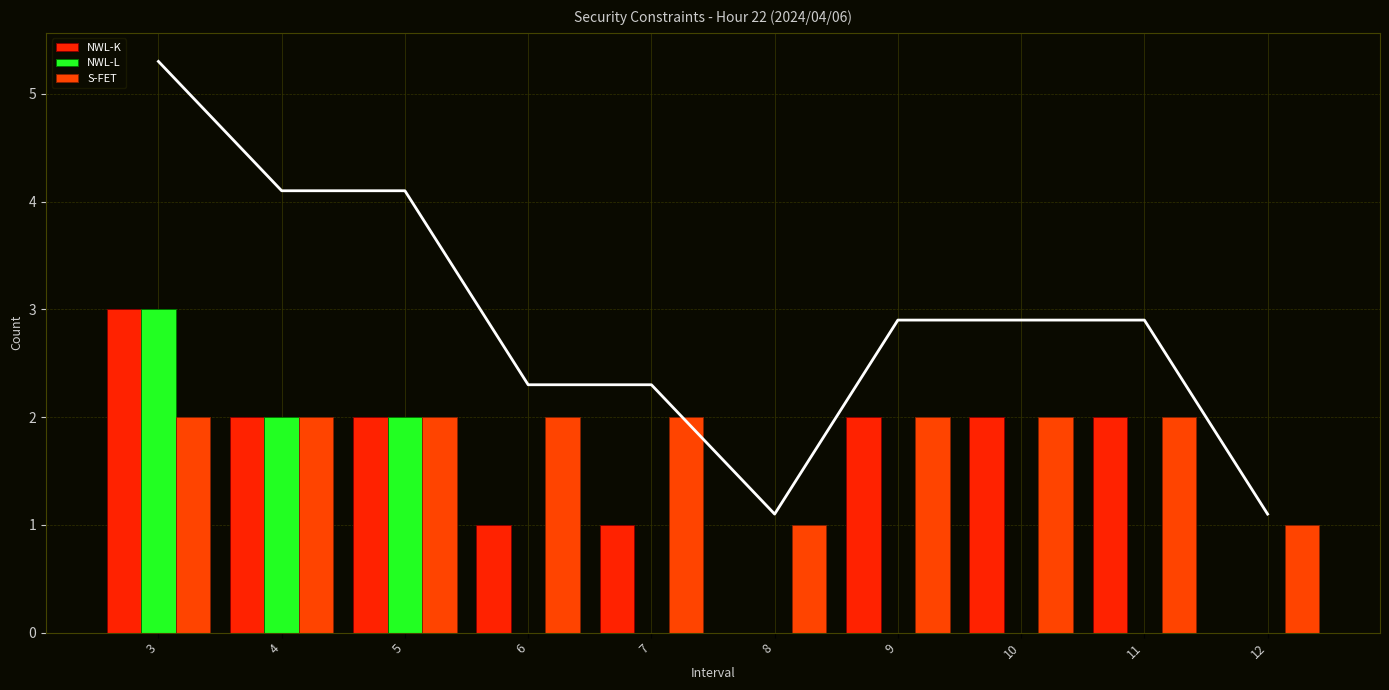

Rank the series by their average value, from lowest to highest.

NWL-L, NWL-K, S-FET